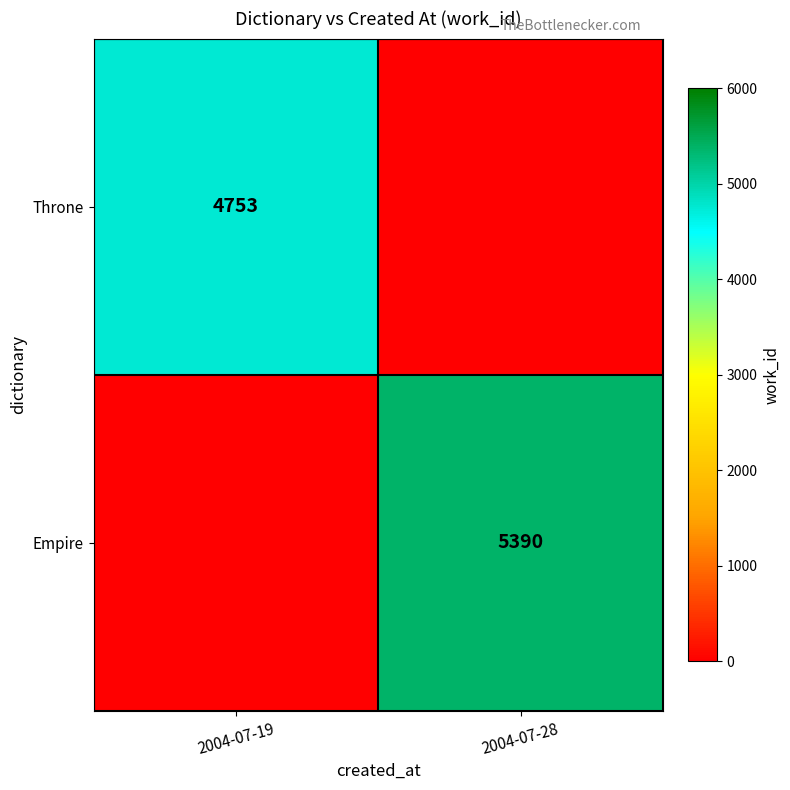

Which label corresponds to the largest value in the chart?

2004-07-28